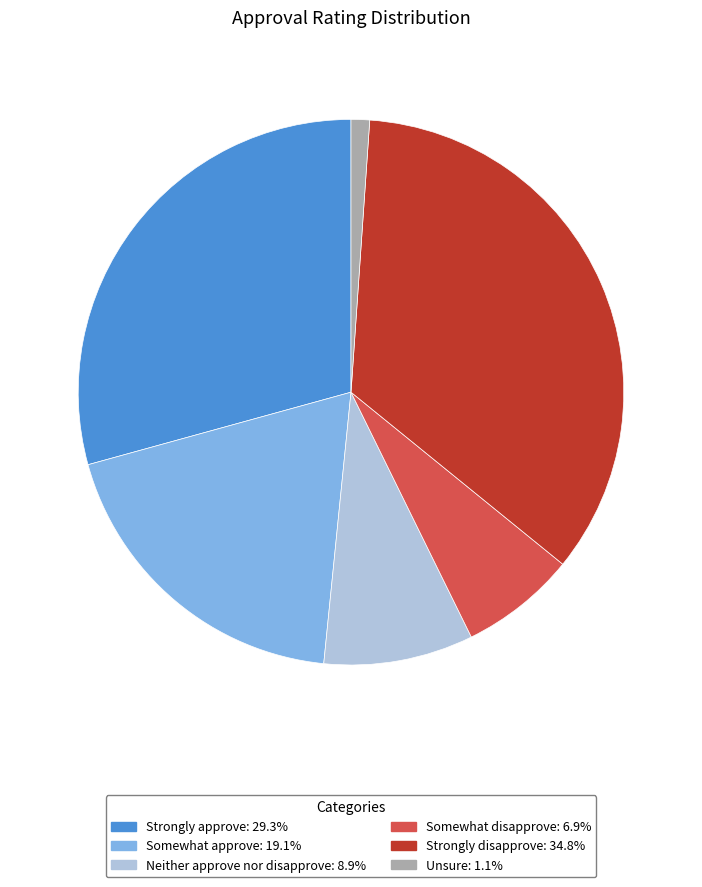

Rank the categories by value from lowest to highest.

Unsure, Somewhat disapprove, Neither approve nor disapprove, Somewhat approve, Strongly approve, Strongly disapprove